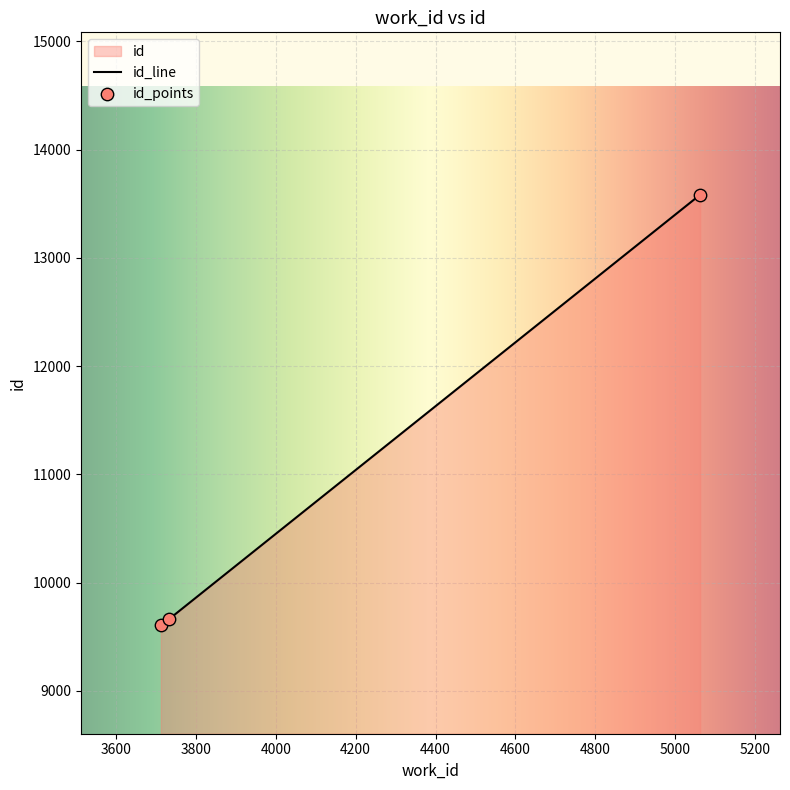

Between 5063 and 3712, which is larger?

5063